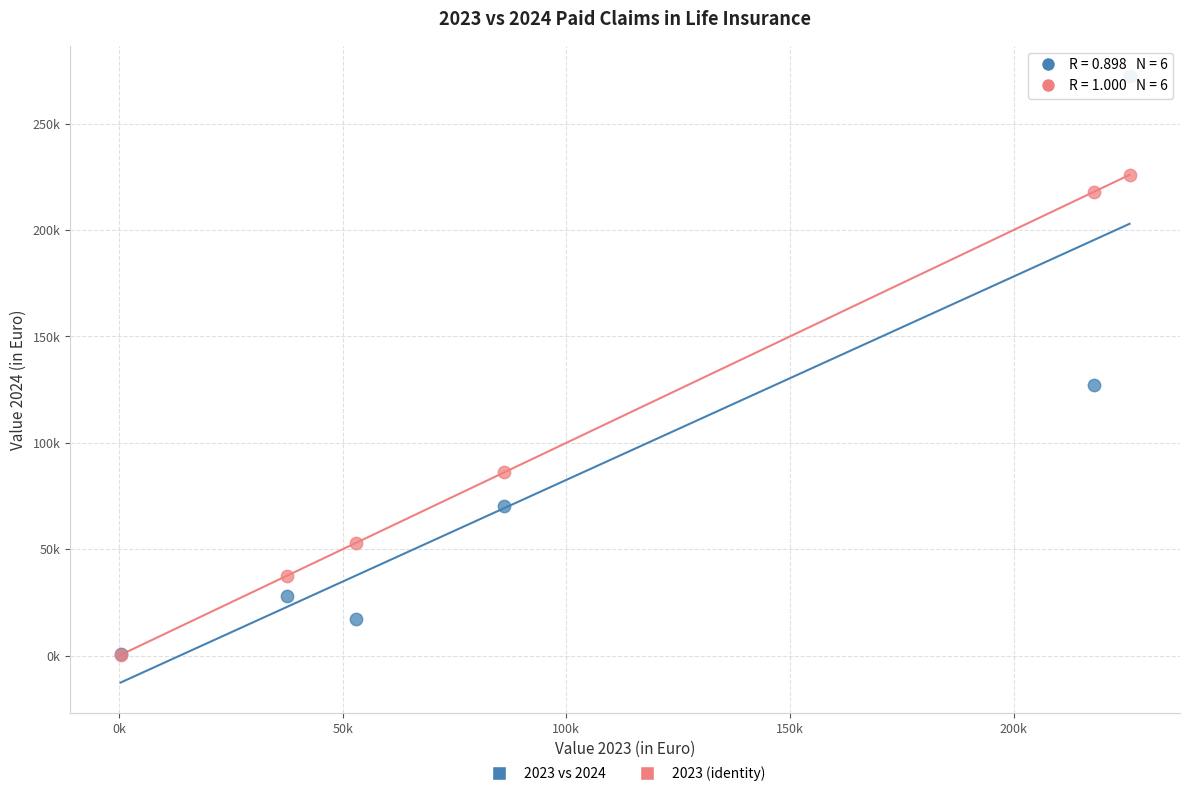

What are all the series names shown in the legend?

2023 vs 2024, 2023 (identity)